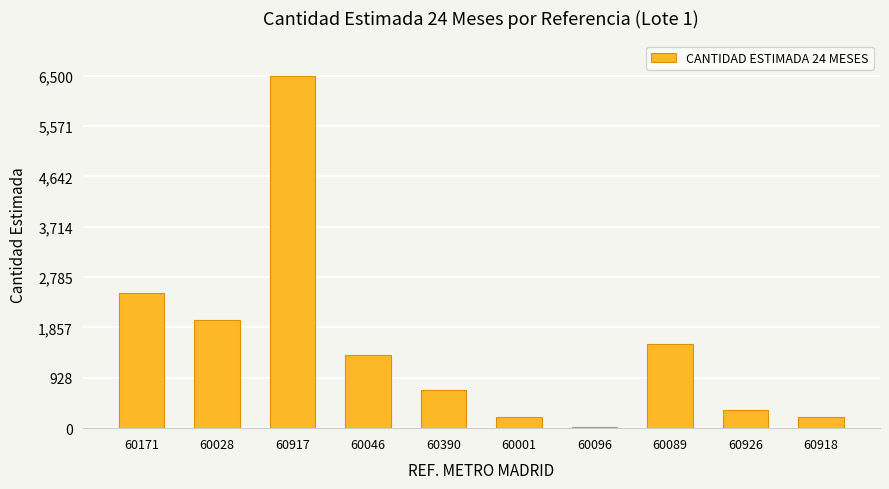

Reading left to right, what are all the values shown in this chart?

2500	2000	6500	1350	700	200	30	1550	332	200